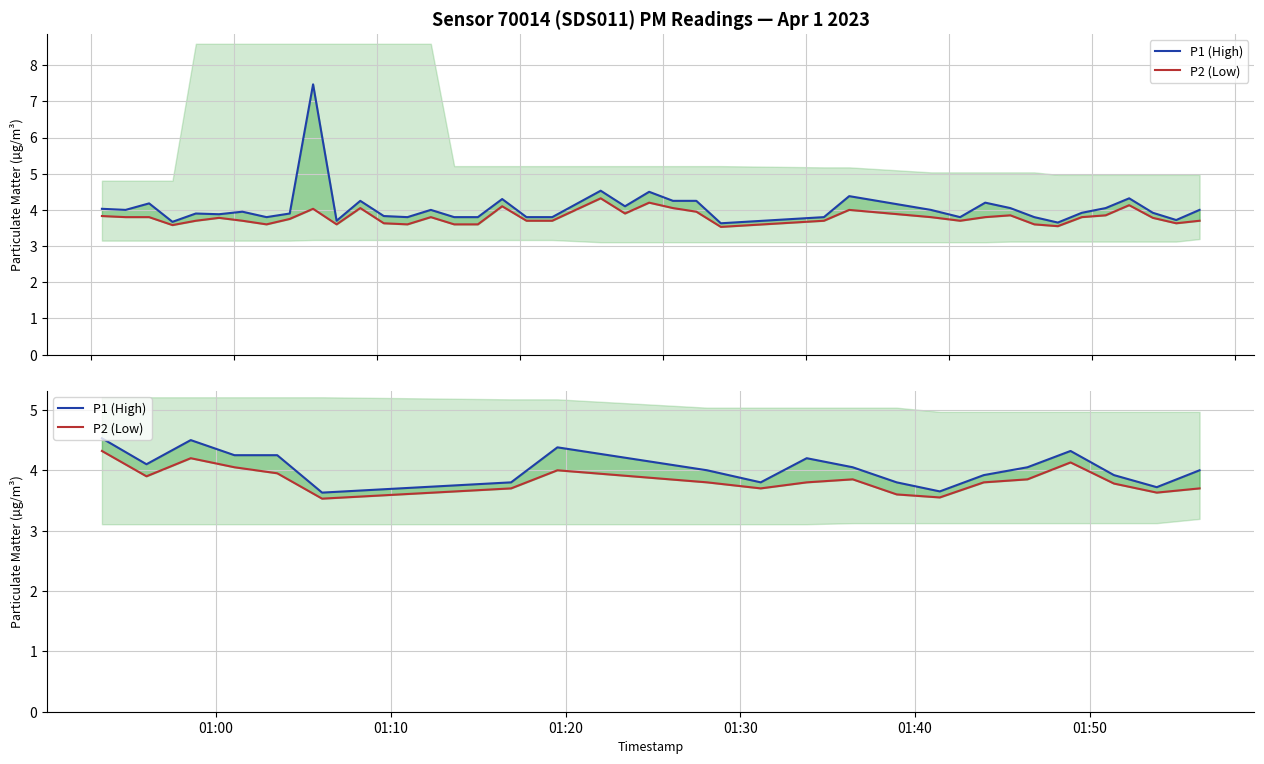

How many interior local peaks does the P2 (Low) series have?

4